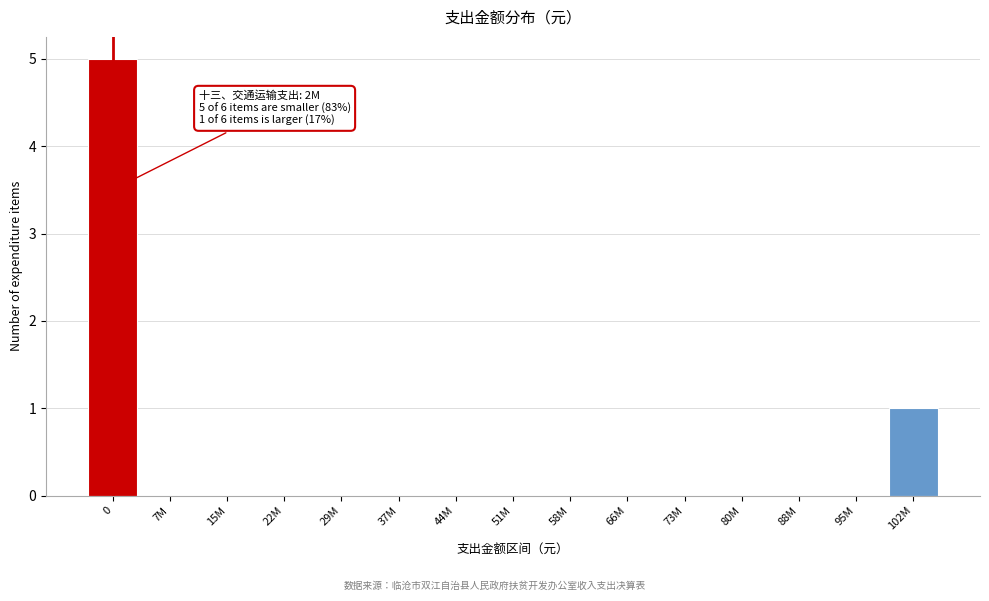

Reading left to right, list all the values displayed in this chart.

0=5	7M=0	15M=0	22M=0	29M=0	37M=0	44M=0	51M=0	58M=0	66M=0	73M=0	80M=0	88M=0	95M=0	102M=1